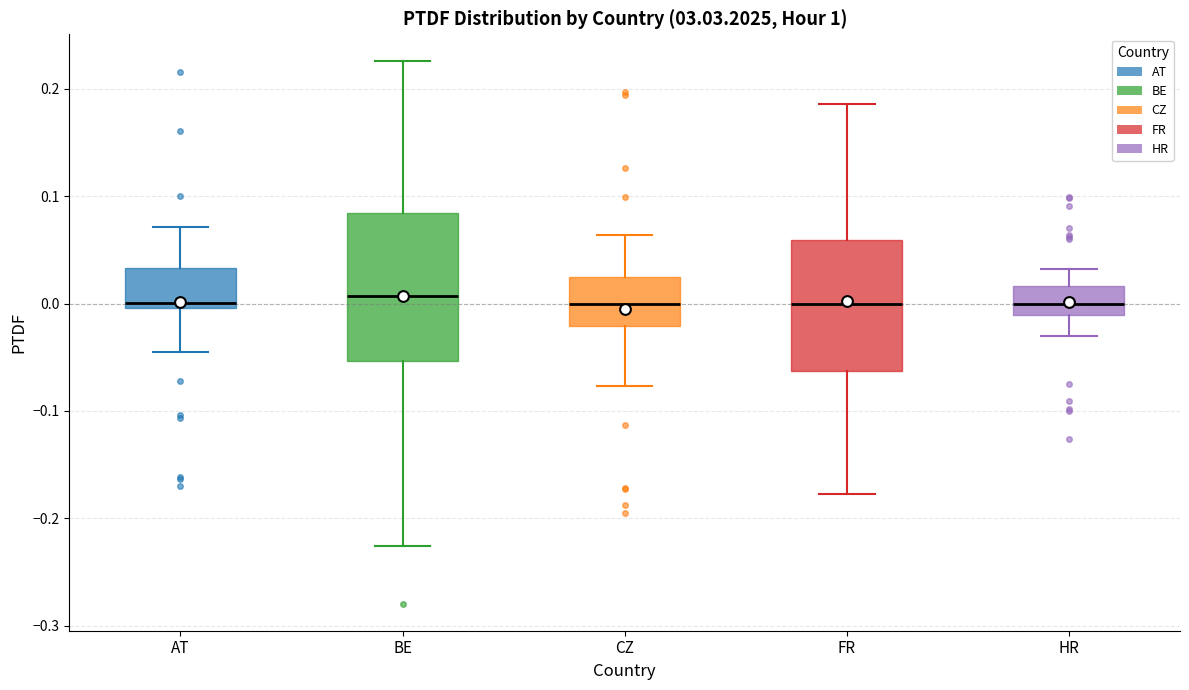

Reading left to right, read every box against the y-axis: the position of its median line, the range the box covers, and the ends of its whiskers. The values are not printed on the chart, so give them approximately, as read against the axis.

AT: median 0.00 (just above the box's lower edge), box 0.00 to 0.03, whiskers -0.04 to 0.07
BE: median 0.01, box -0.05 to 0.08, whiskers -0.23 to 0.23
CZ: median 0.00, box -0.02 to 0.02, whiskers -0.08 to 0.06
FR: median 0.00, box -0.06 to 0.06, whiskers -0.18 to 0.19
HR: median 0.00, box -0.01 to 0.02, whiskers -0.03 to 0.03